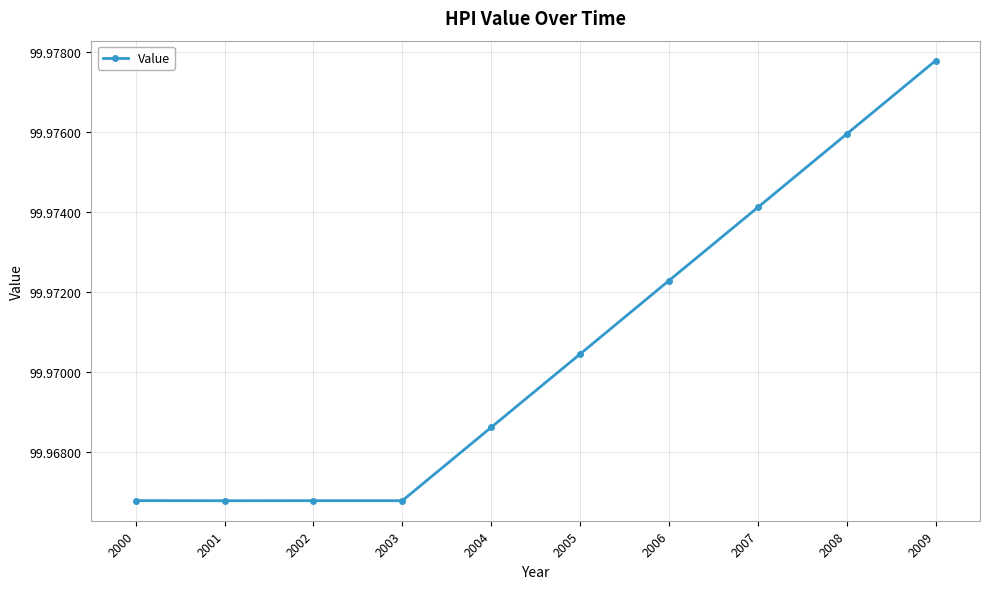

Which label corresponds to the largest value in the chart?

2009